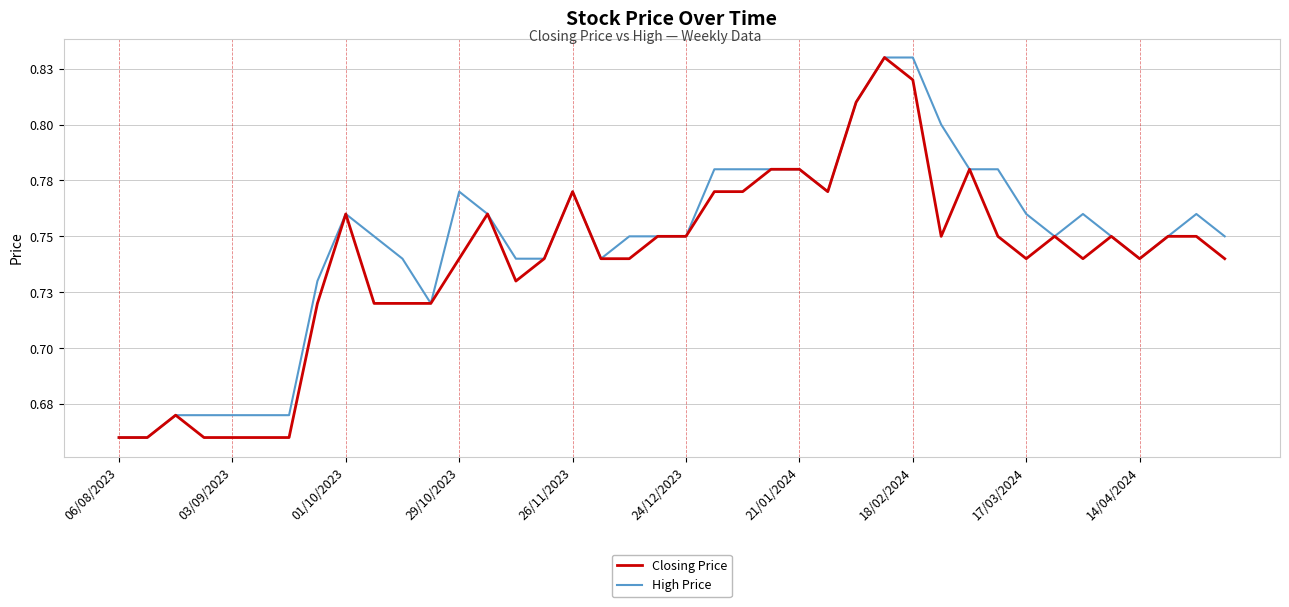

Which category has the lowest value in the Closing Price series?

06/08/2023